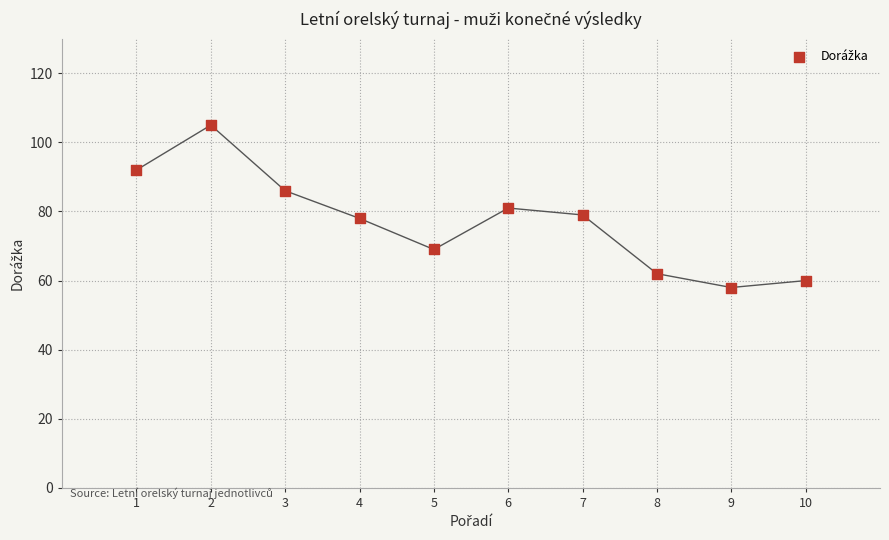

What is the range of X values (max minus min)?

9